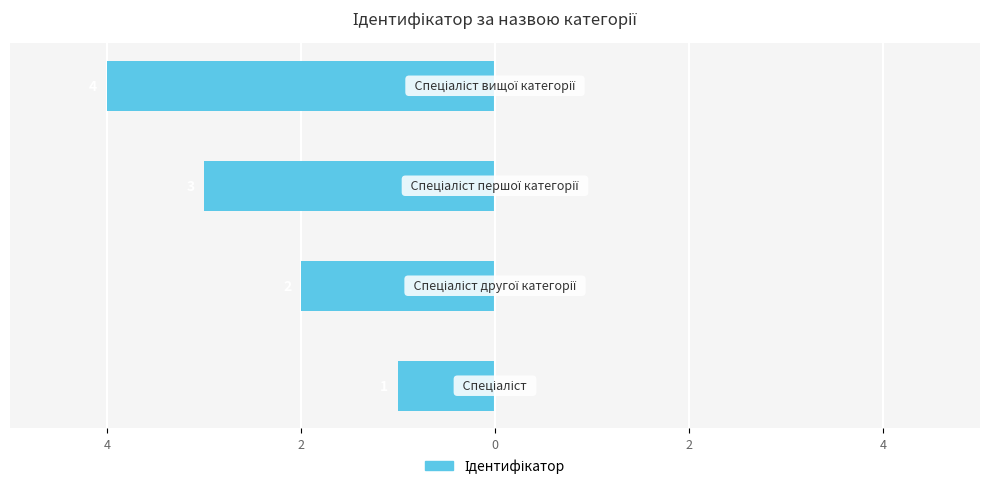

What is the difference between the maximum and second lowest values?

2